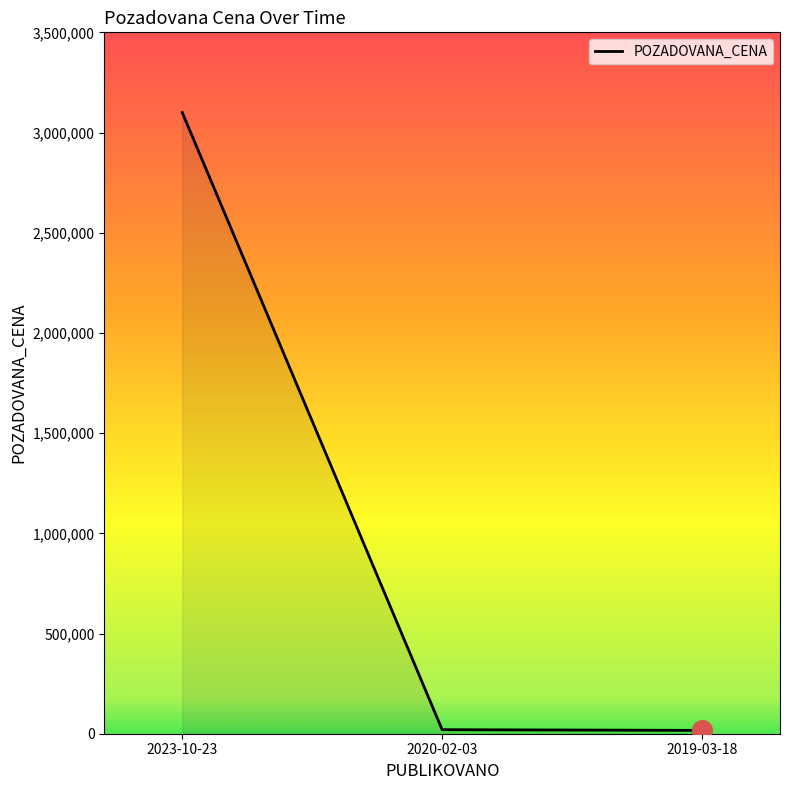

Approximately how many times larger is the value at 2023-10-23 compared to 2019-03-18?

186.1